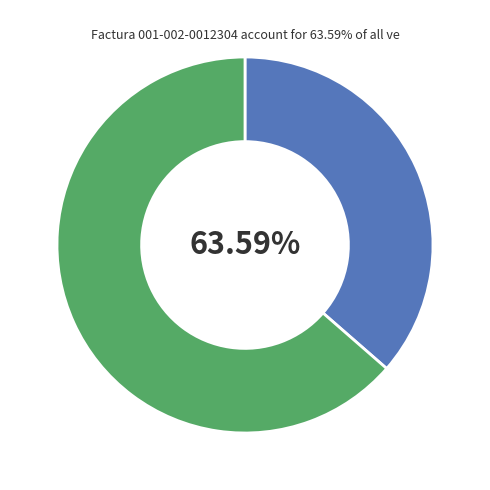

The 001-002-0012304 slice represents 64% of the pie. True or false?

True